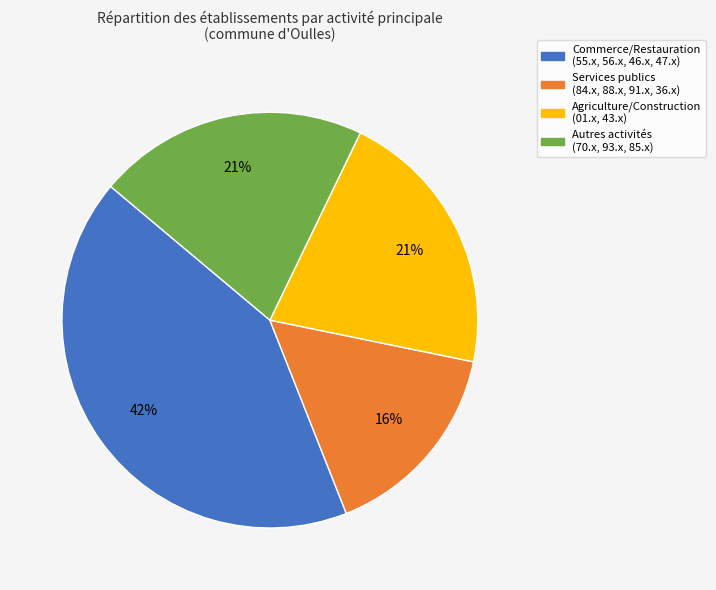

Is there any slice that represents more than half of the pie?

No